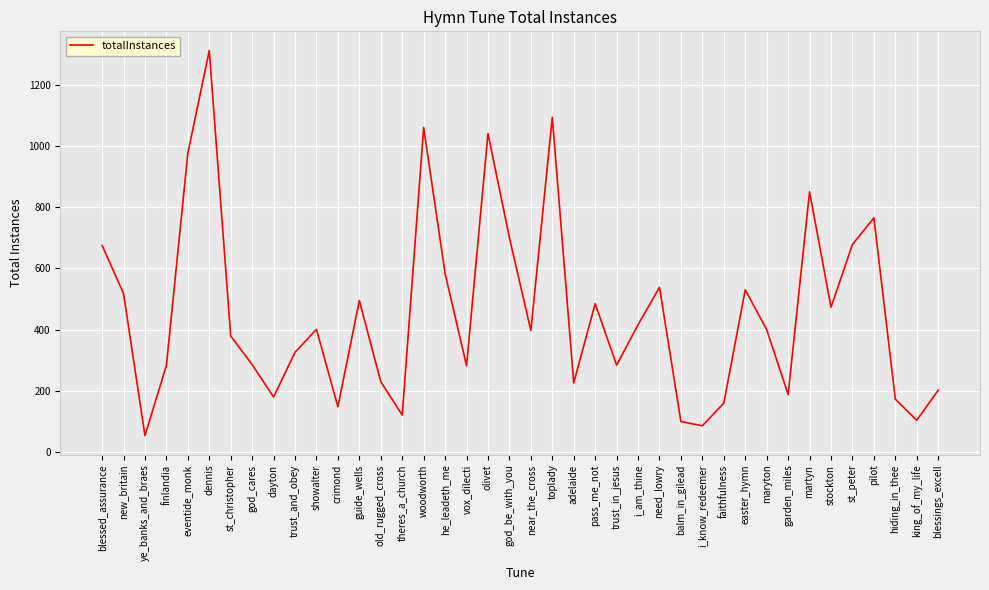

What is the minimum value shown in the chart?

54